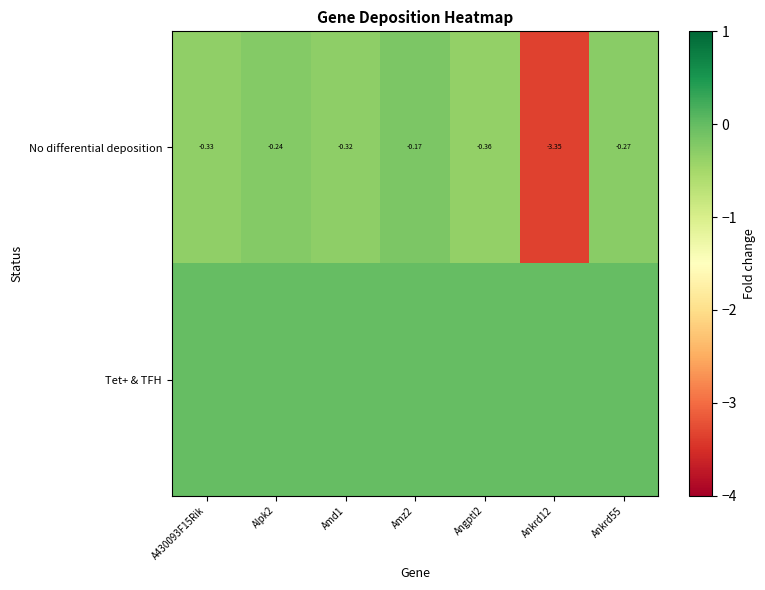

List the series in order of their overall mean, highest first.

Tet+ & TFH, No differential deposition